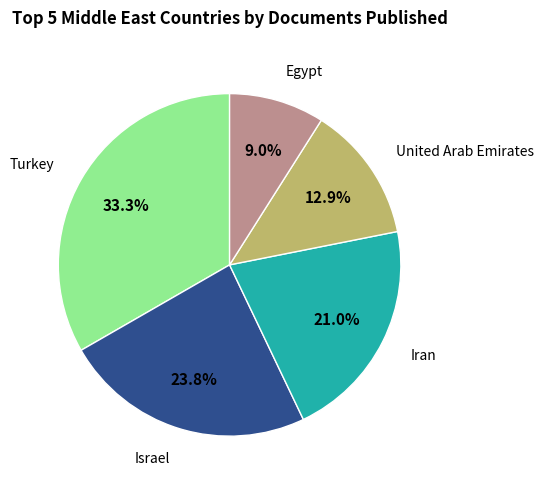

Is there a majority slice in this chart?

No